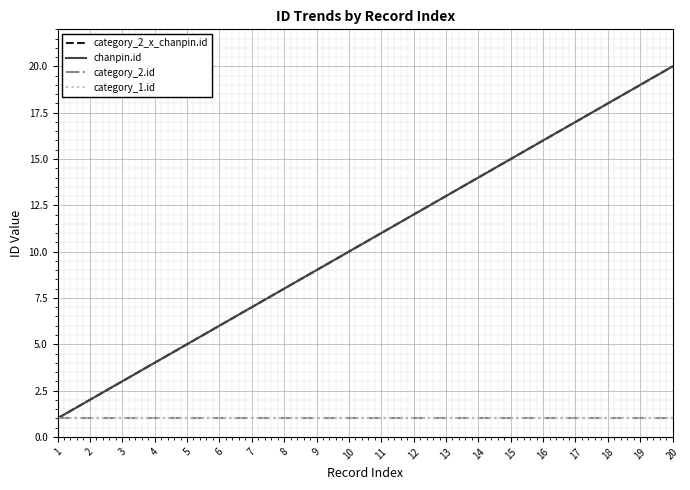

The value of category_2.id at 7 is 2. True or false?

False